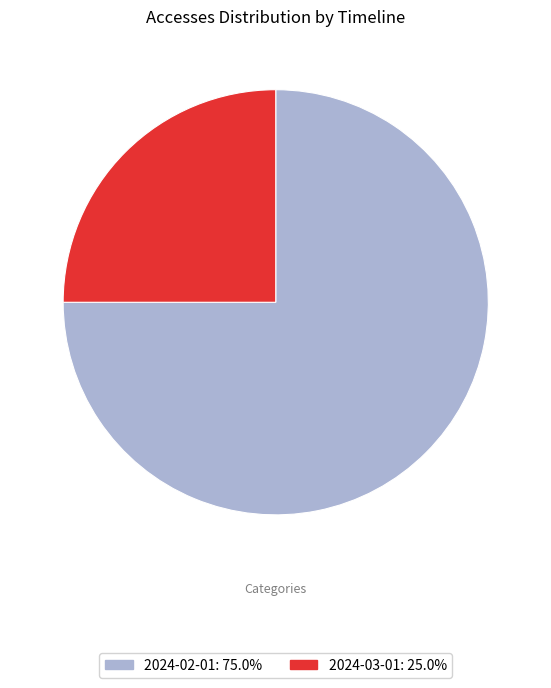

Is there any slice that represents more than half of the pie?

Yes